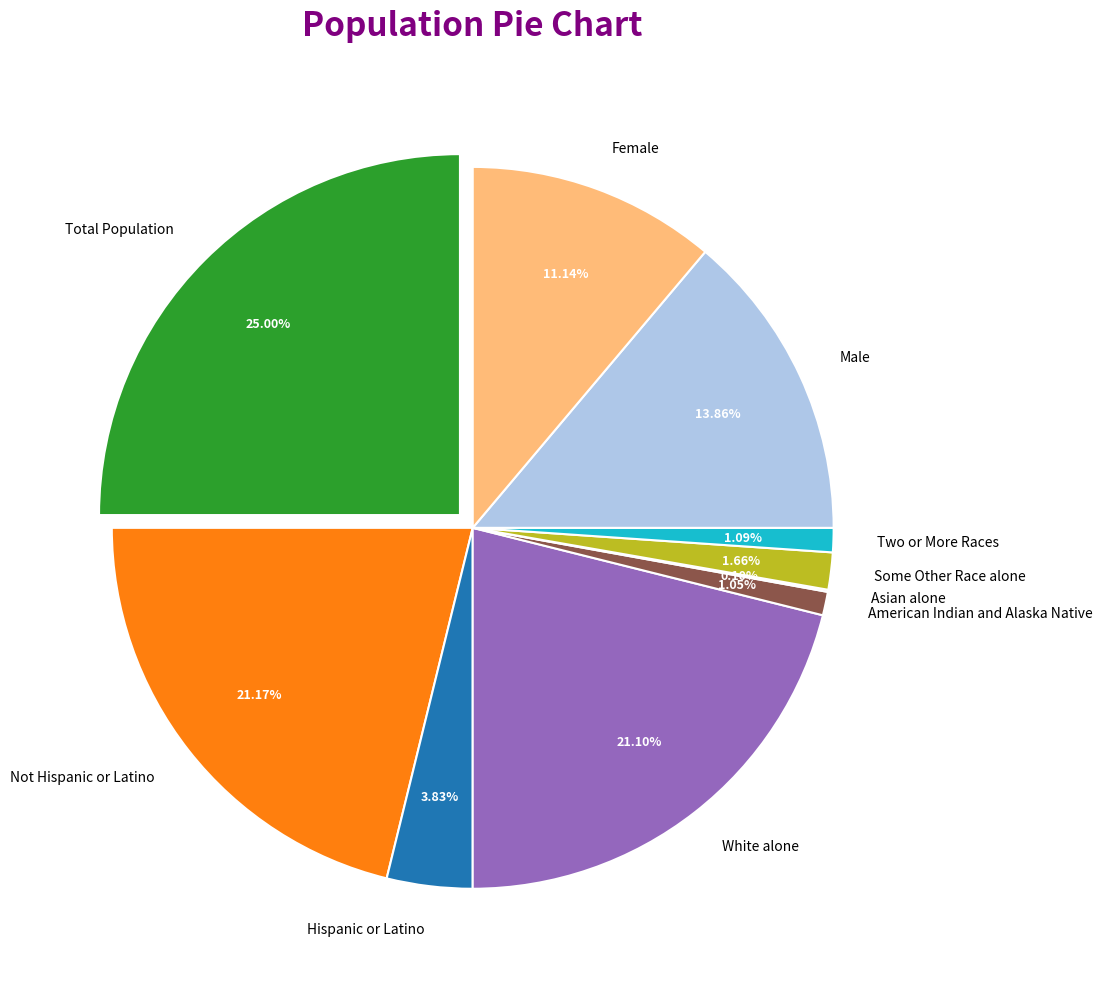

Between American Indian and Alaska Native and Male, which is larger?

Male